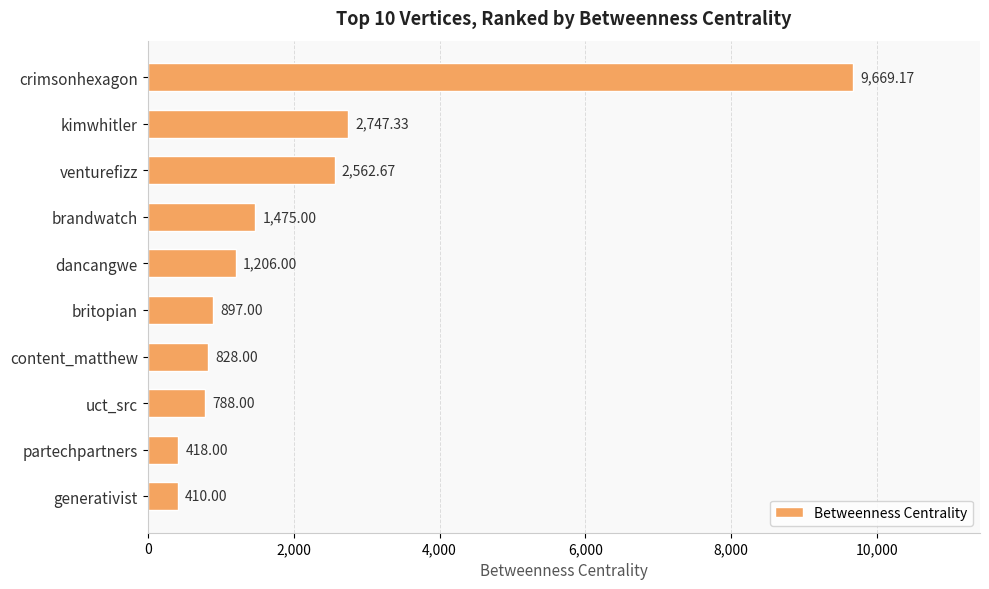

What is the label of the 7th bar from the top?

content_matthew